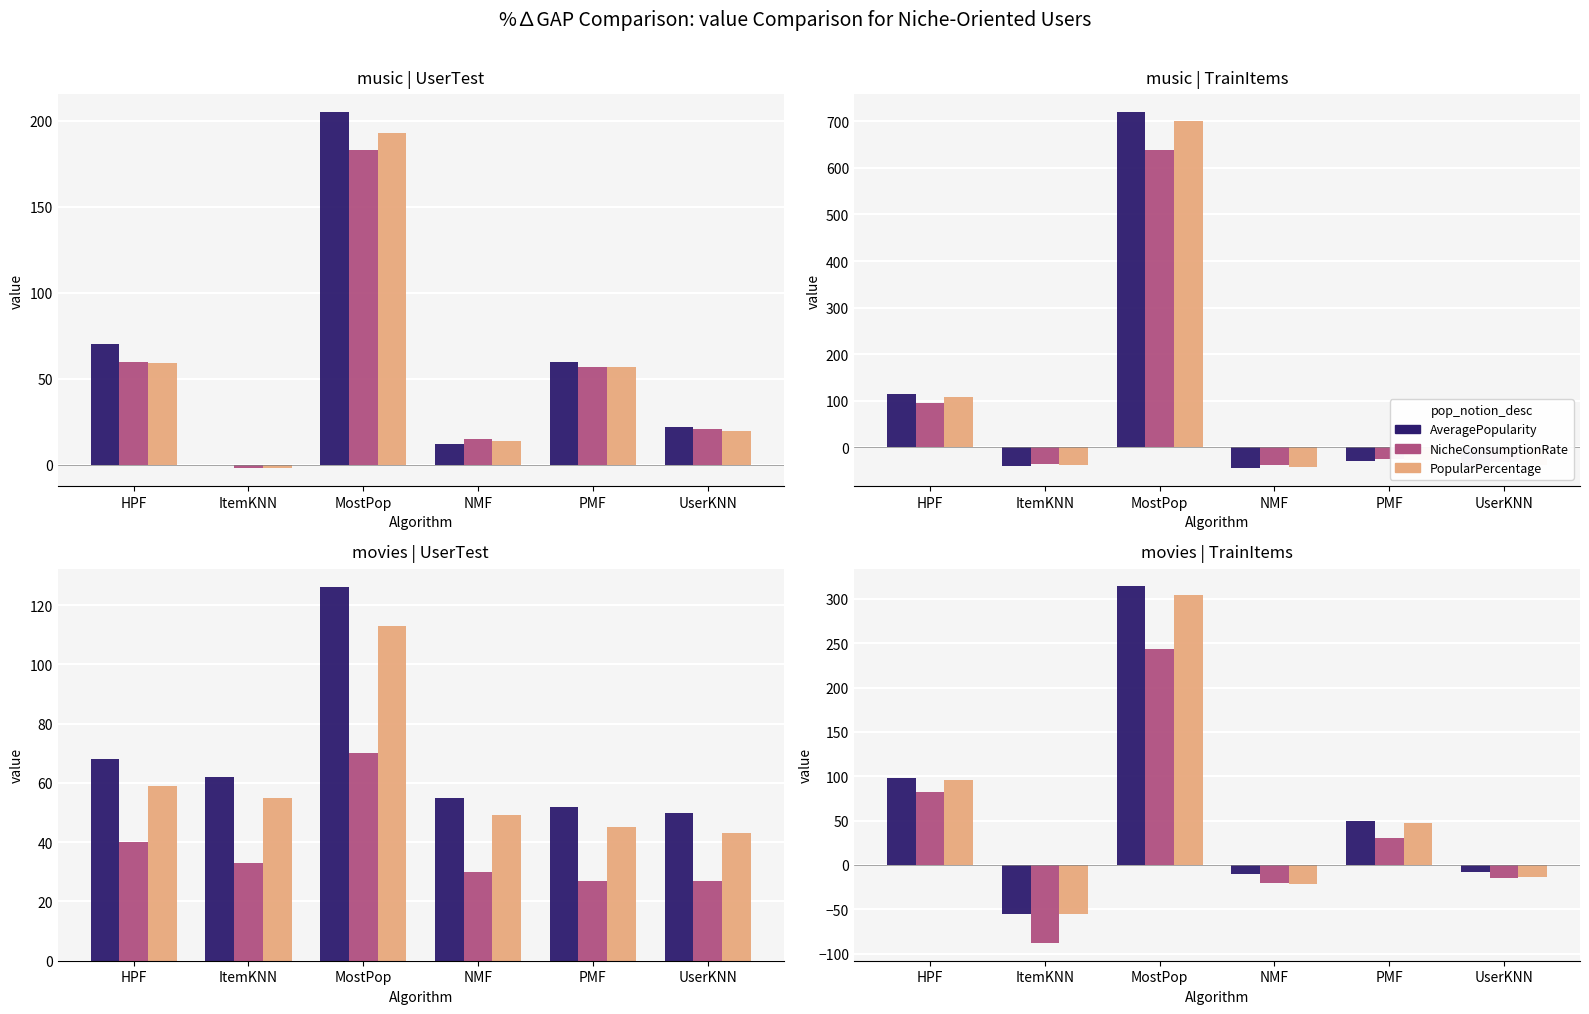

What is the difference between the PopularPercentage values at UserKNN and MostPop?

318